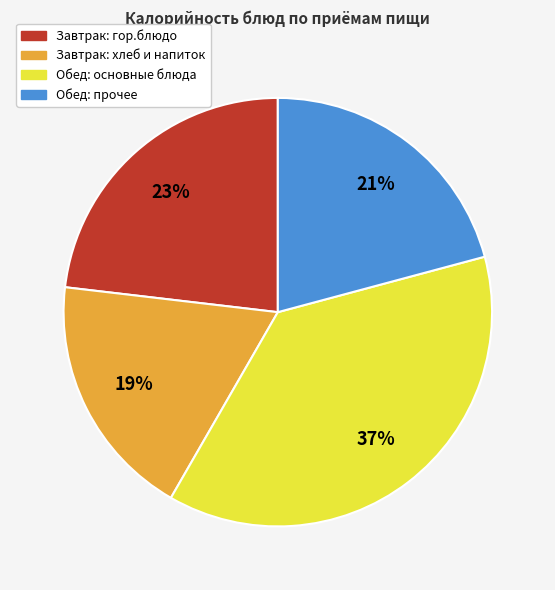

Rank the categories by value from highest to lowest.

Обед: основные блюда, Завтрак: гор.блюдо, Обед: прочее, Завтрак: хлеб и напиток